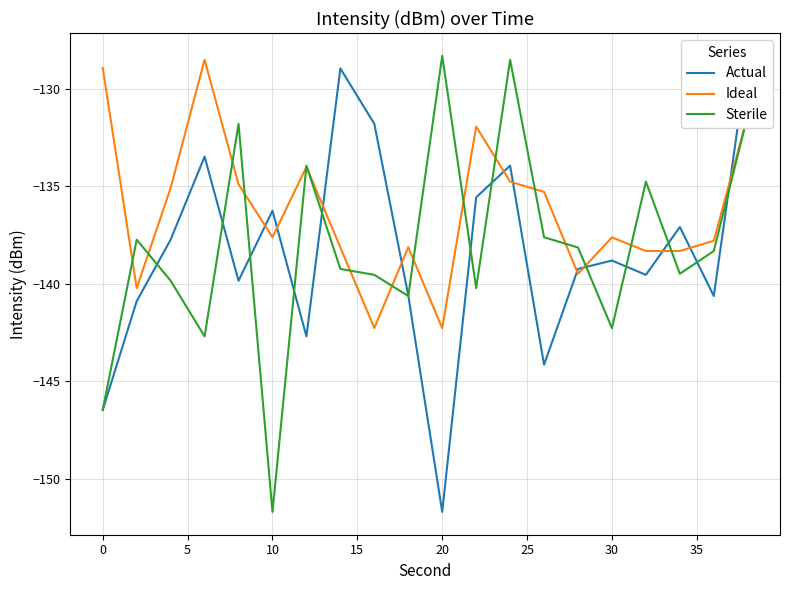

Which series has the widest spread of values?

Actual